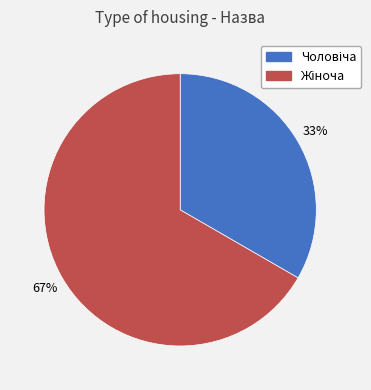

Does any single category account for the majority?

Yes